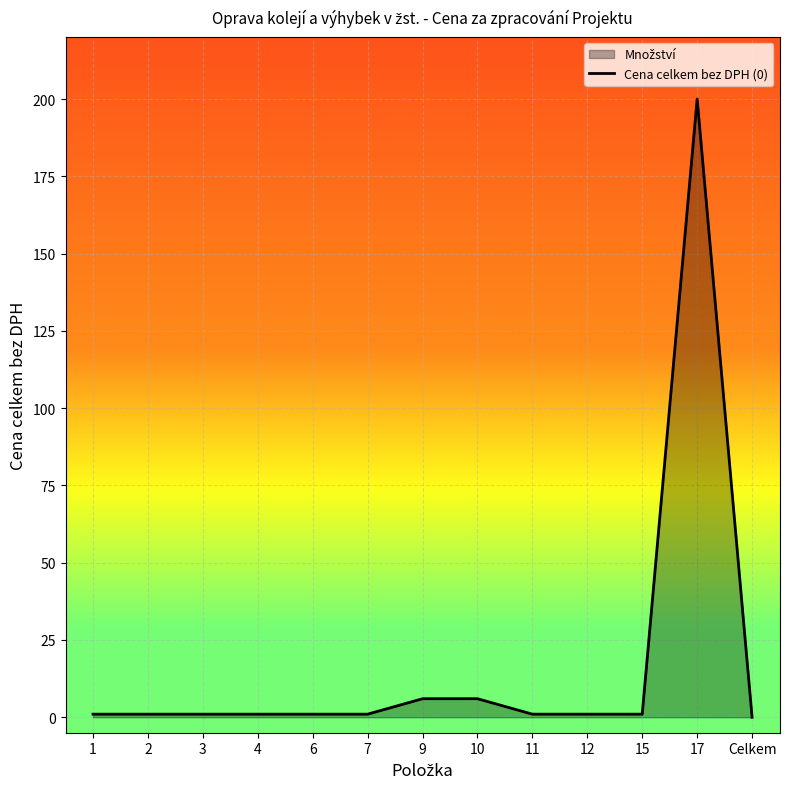

The chart shows a value of 1 at 15. True or false?

False